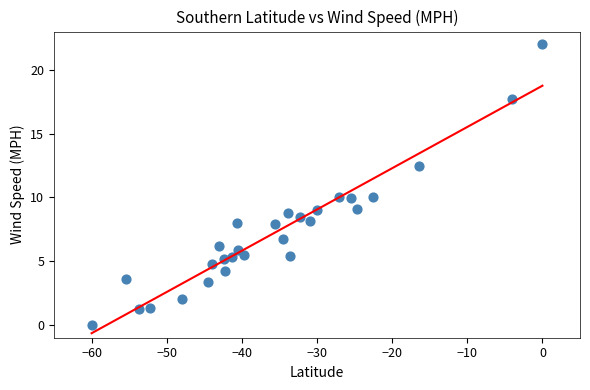

What is the range of X values (max minus min)?

60.0